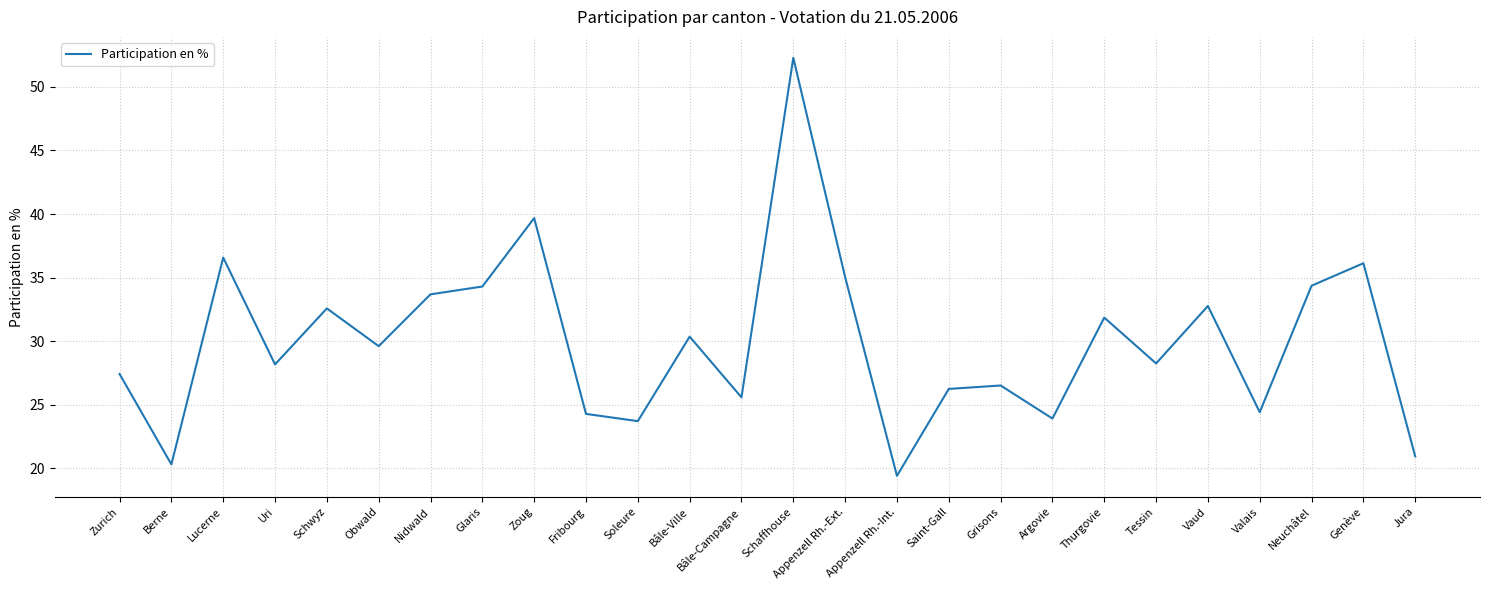

How many values are below 29?

13